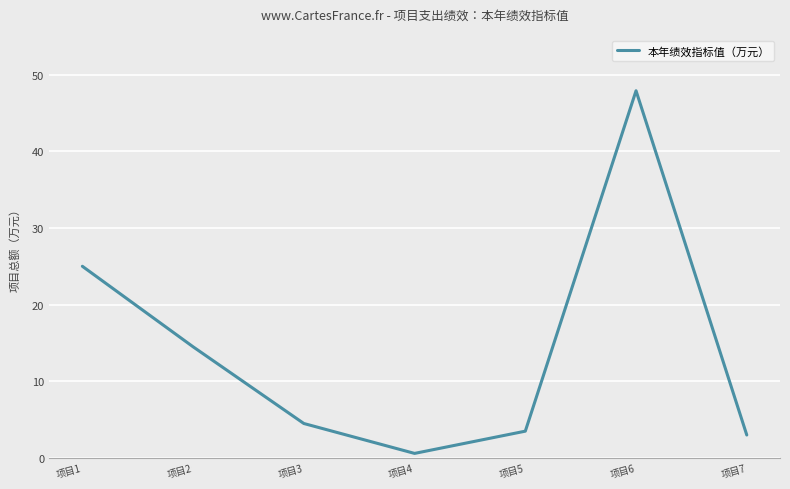

Reading right to left, list all the values displayed in this chart.

3.0	47.9	3.5	0.6	4.5	14.5	25.0